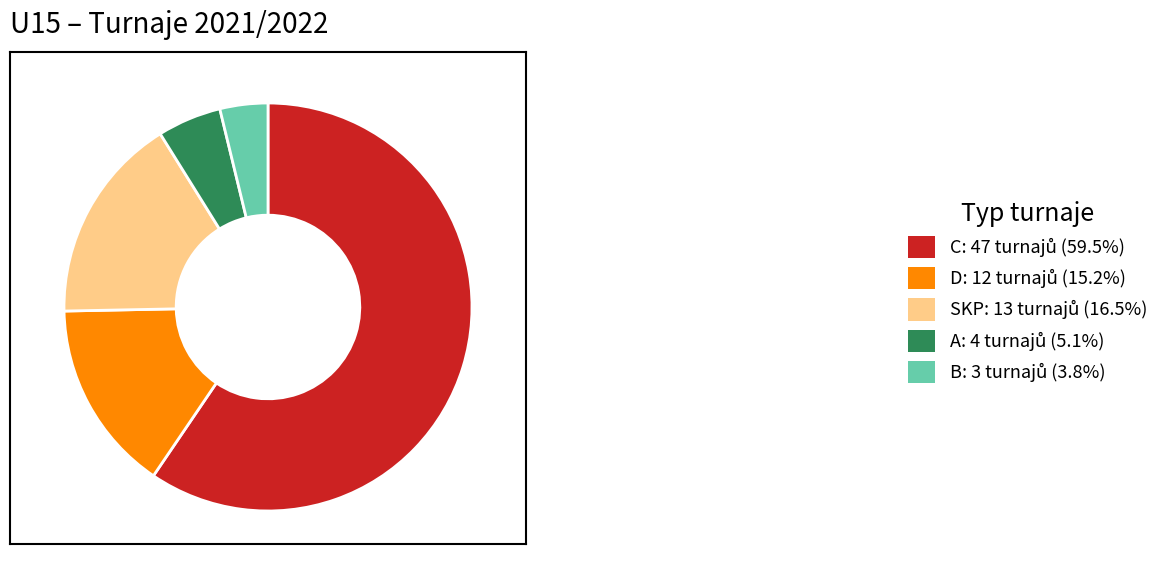

Is there a majority slice in this chart?

Yes